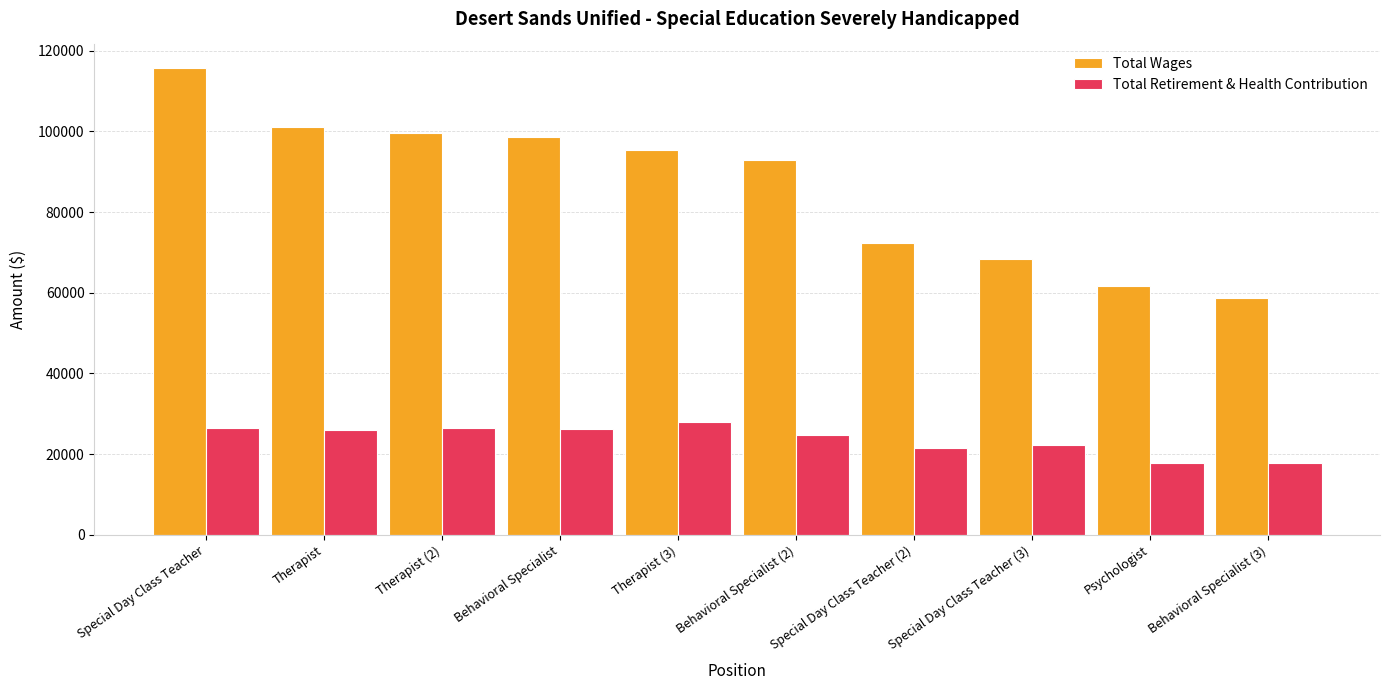

What position from the right is Special Day Class Teacher (3)?

3